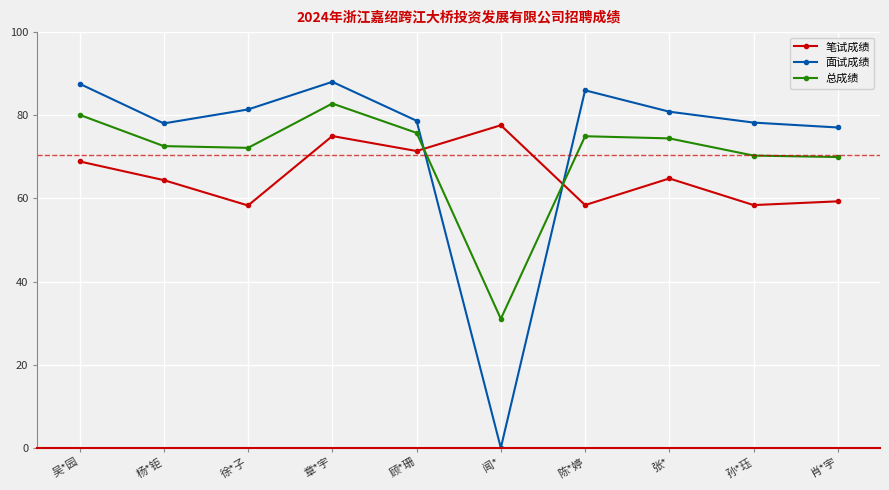

The 总成绩 series shows 29.5 at 章*宇. True or false?

False